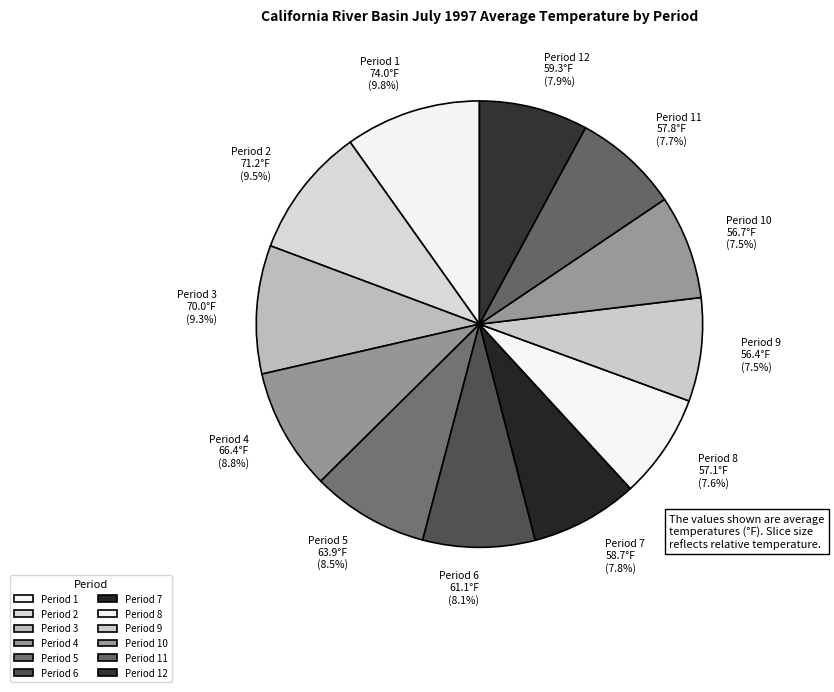

What percentage is NOT represented by Period 6?

91.9%